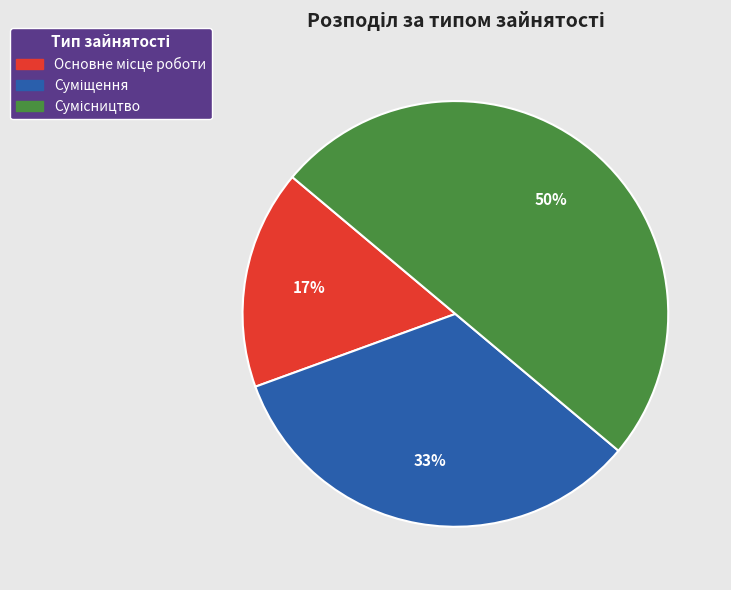

To the nearest percent, what is the average slice percentage?

33%